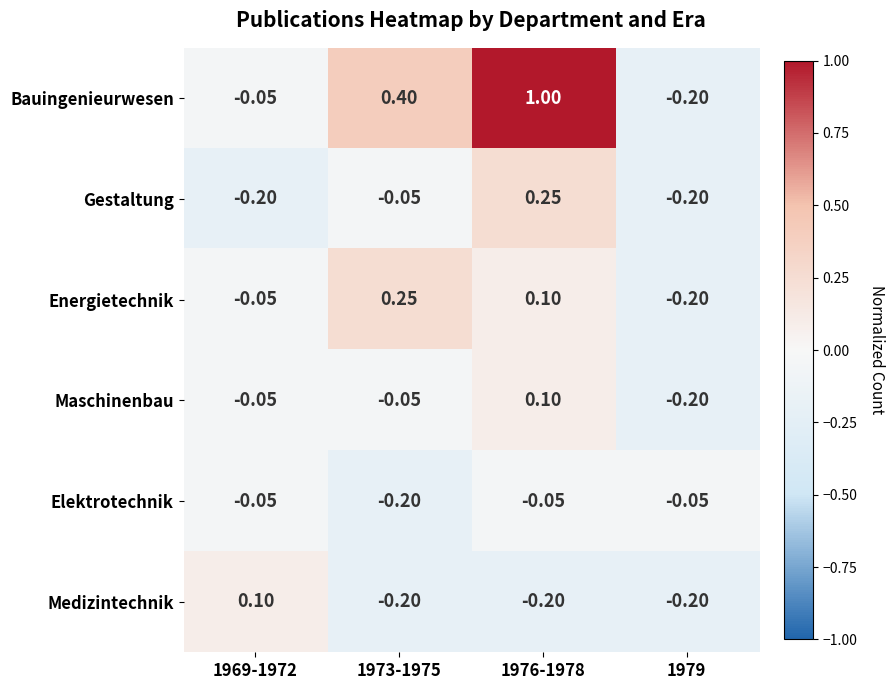

Which series changed the most between 1973-1975 and 1976-1978?

Bauingenieurwesen